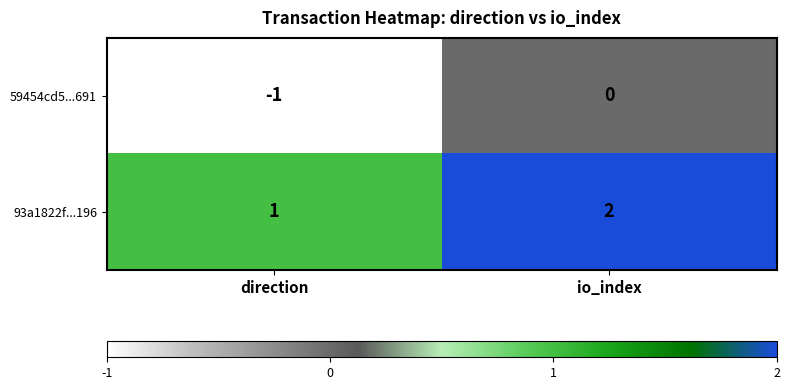

True or false: 93a1822f...196 has a value of 1 at direction.

True